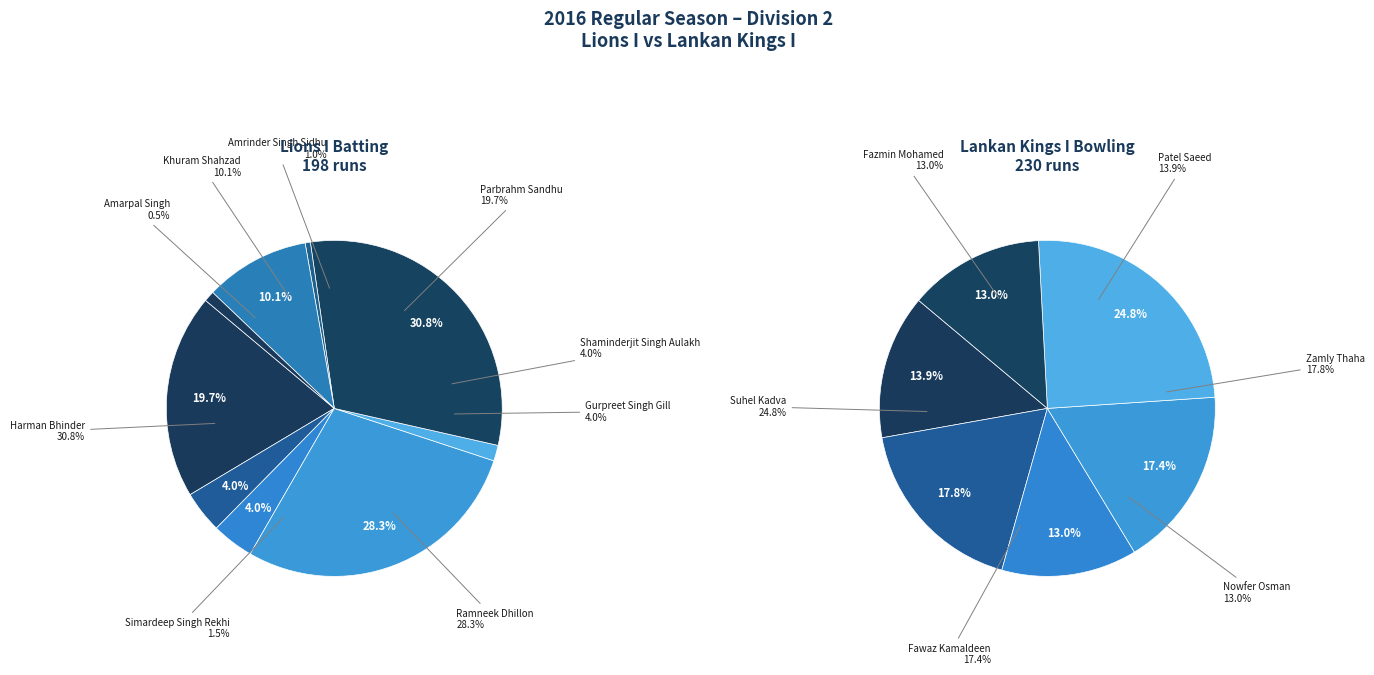

What is the largest slice in the pie chart?

Harman Bhinder